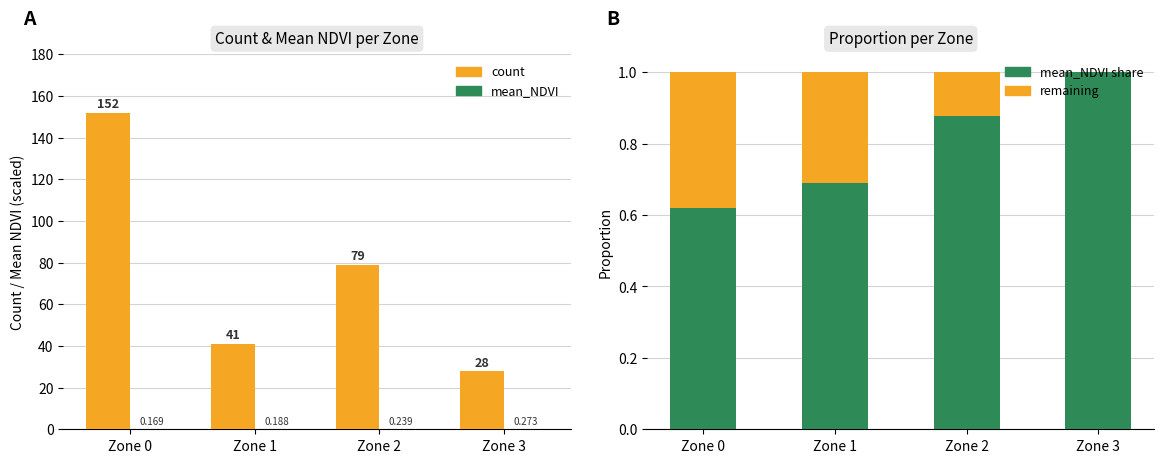

Count the number of data series in this chart.

3